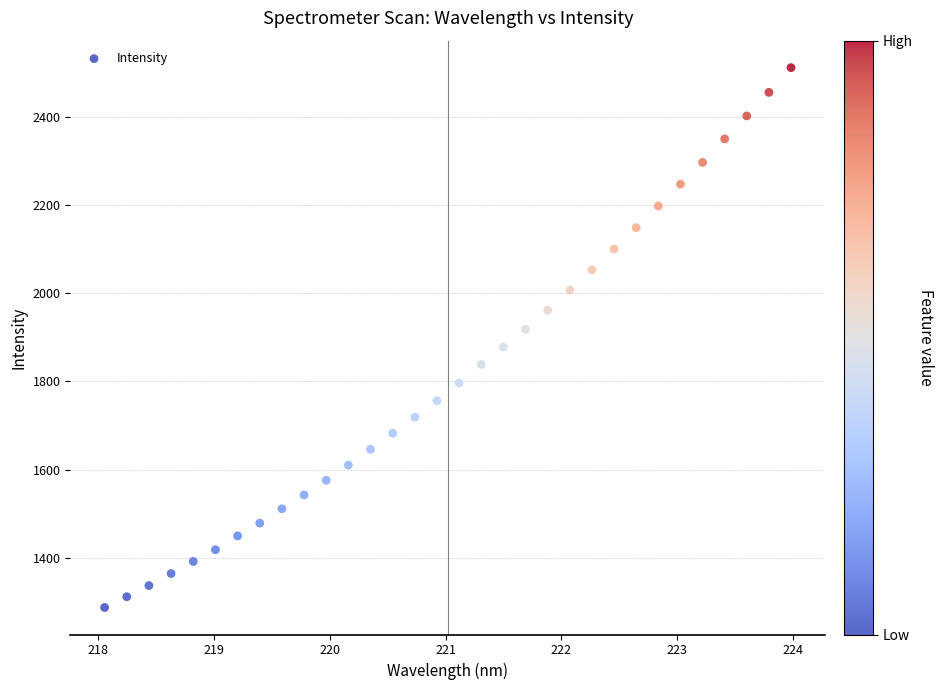

What is the range of Y values (max minus min)?

1222.7